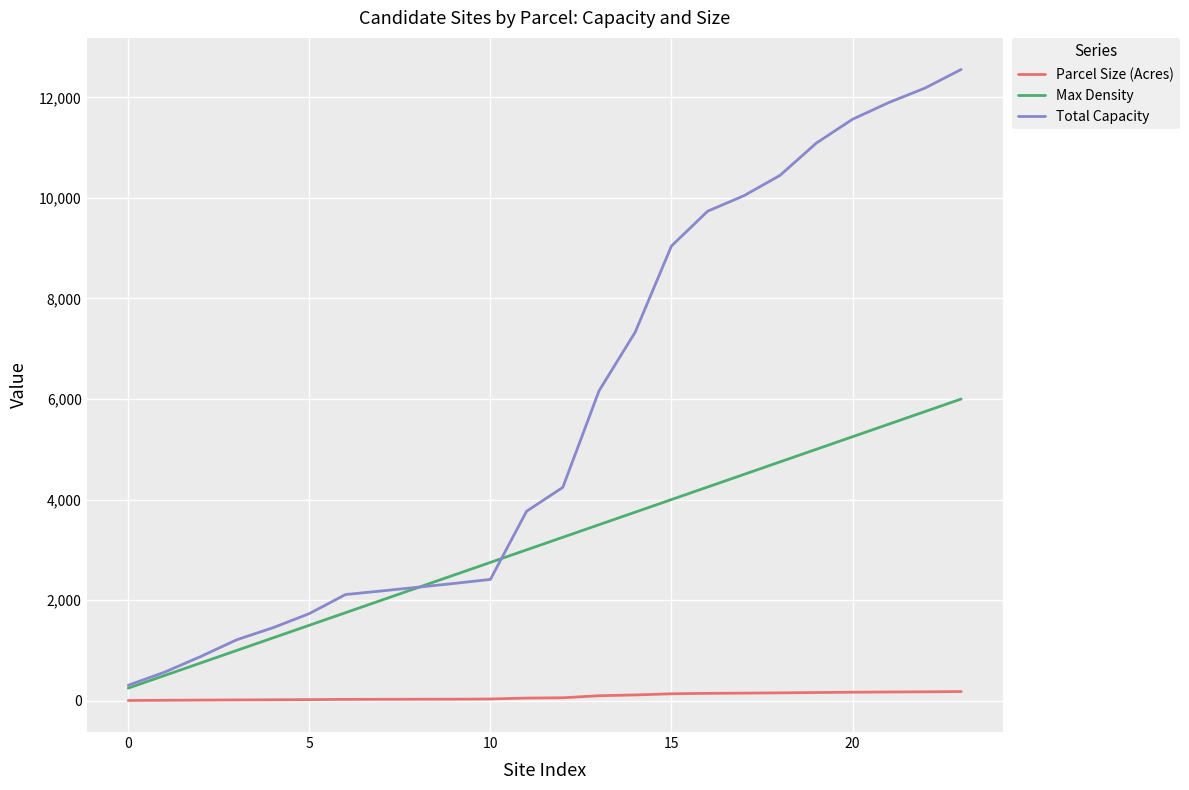

Rank the series by their average value, from highest to lowest.

Total Capacity, Max Density, Parcel Size (Acres)